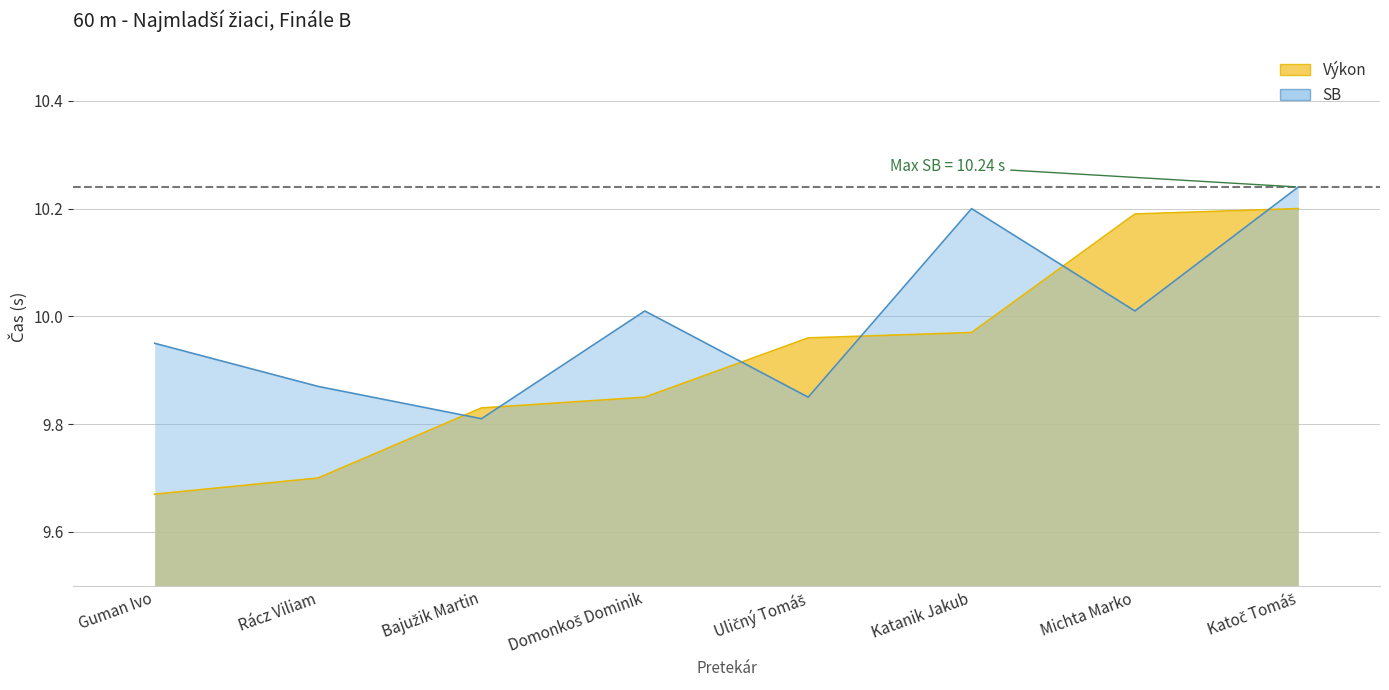

The Výkon series shows 10.0 at Katanik Jakub. True or false?

True